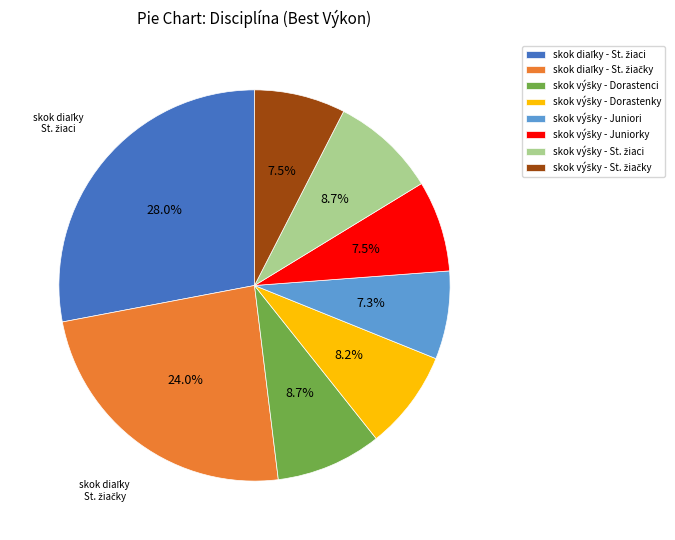

Count the number of slices in the pie.

8